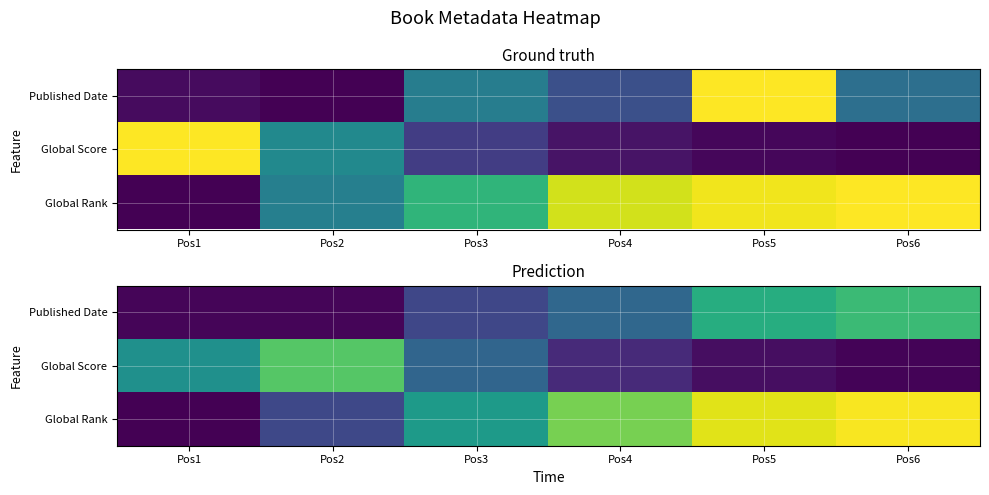

At which category is the sum across all series the highest?

Pos6